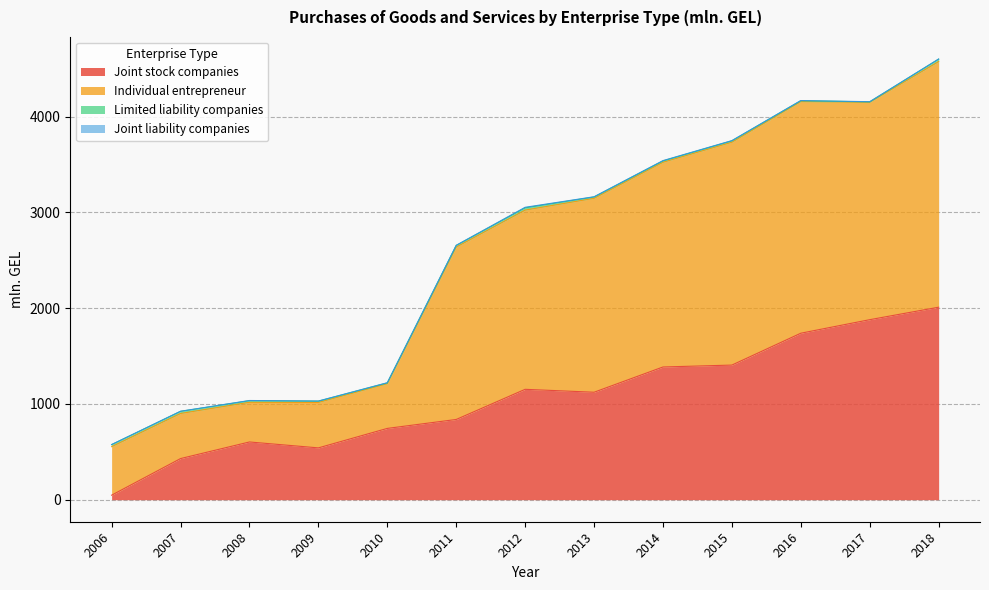

At which label does Individual entrepreneur first exceed 3053?

2012